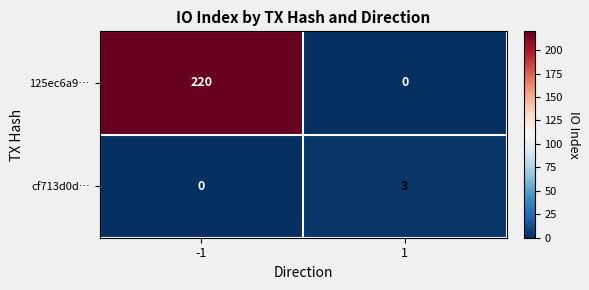

What is the difference between the 125ec6a9… values at 1 and -1?

220